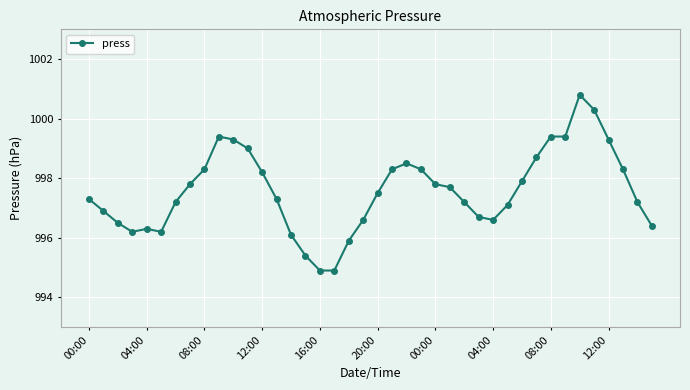

What is the greatest value displayed?

1000.8